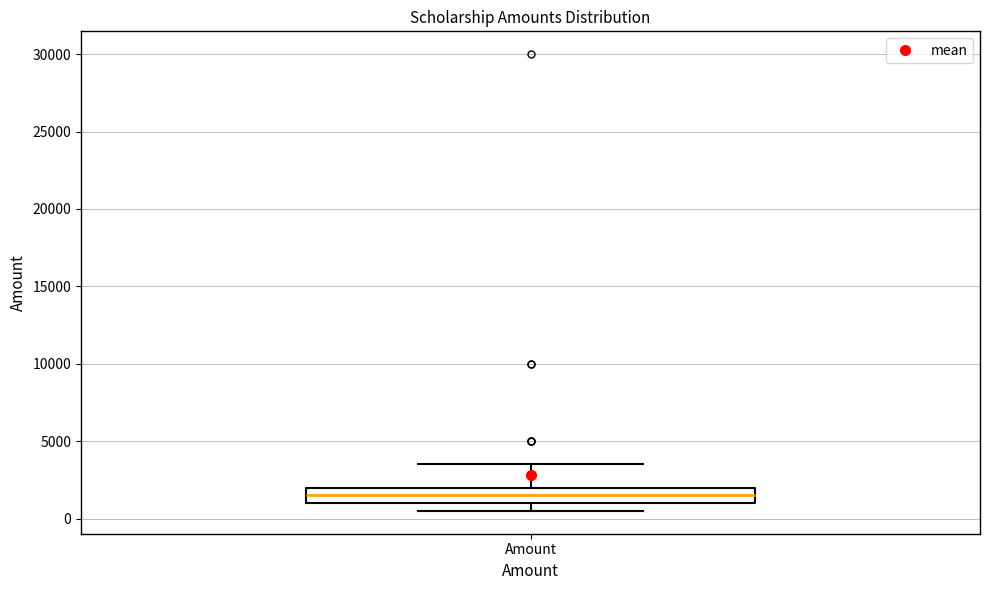

Where is the lower edge of the box for Amount on the y-axis? The values are not printed on the chart, so give them approximately, as read against the axis.

1000